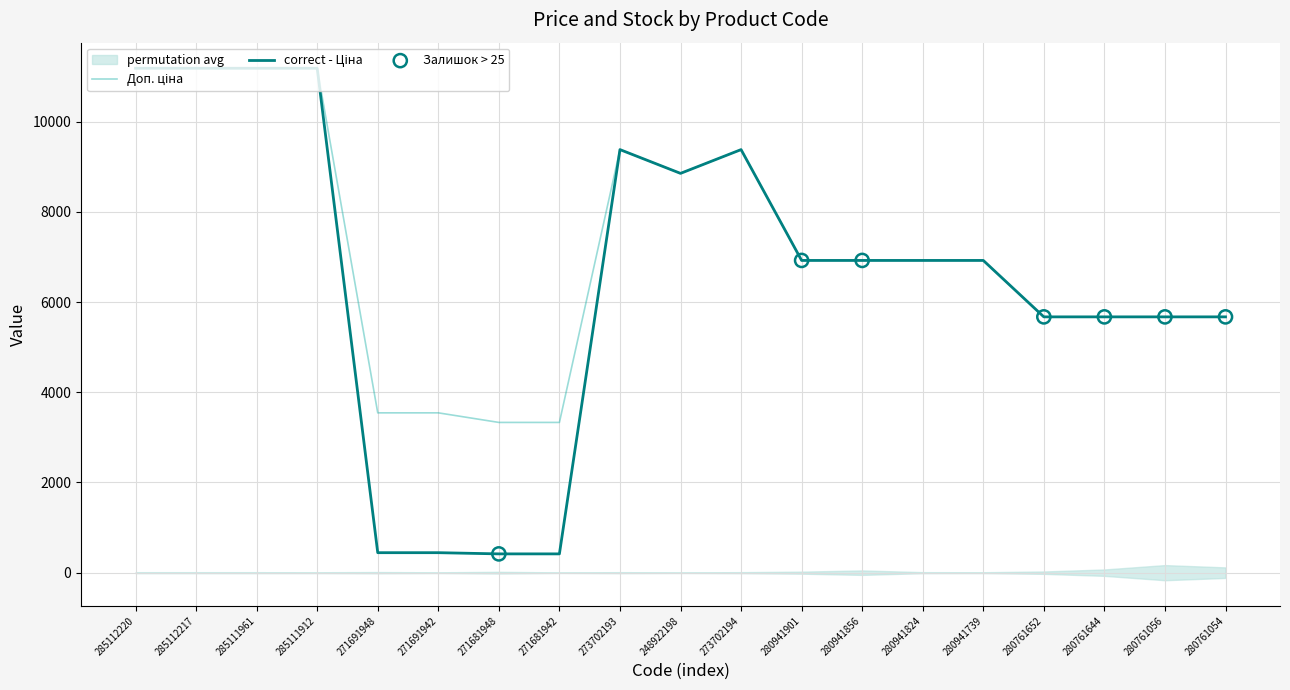

Which series has the largest total across all categories?

Доп. ціна